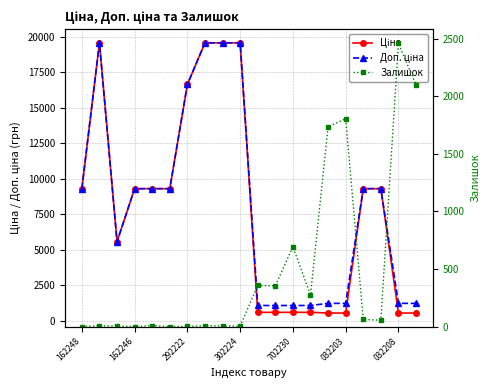

At which label does Доп. ціна first exceed 9290?

162248